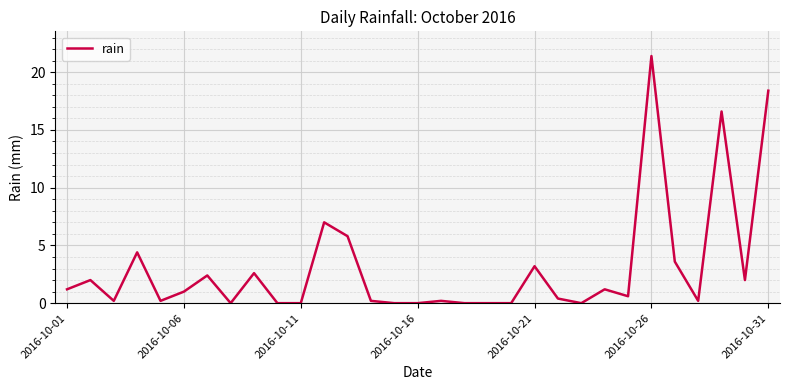

What is the difference between the maximum and minimum values?

21.4